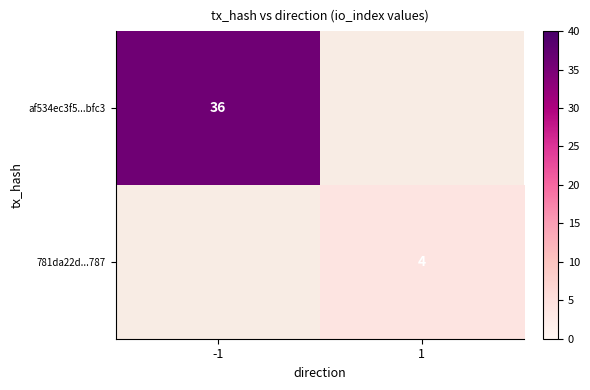

True or false: 781da22d...787 has a value of 4 at 1.

True